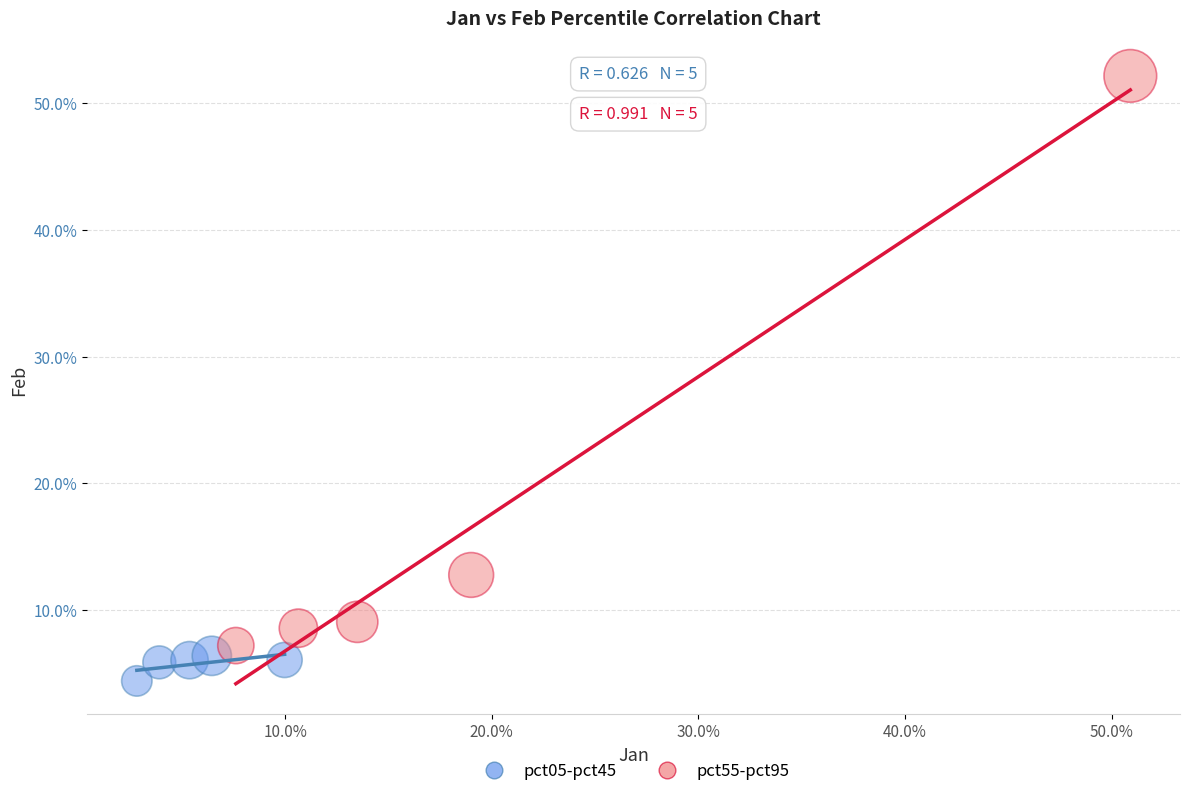

What are all the series names shown in the legend?

pct05-pct45, pct55-pct95